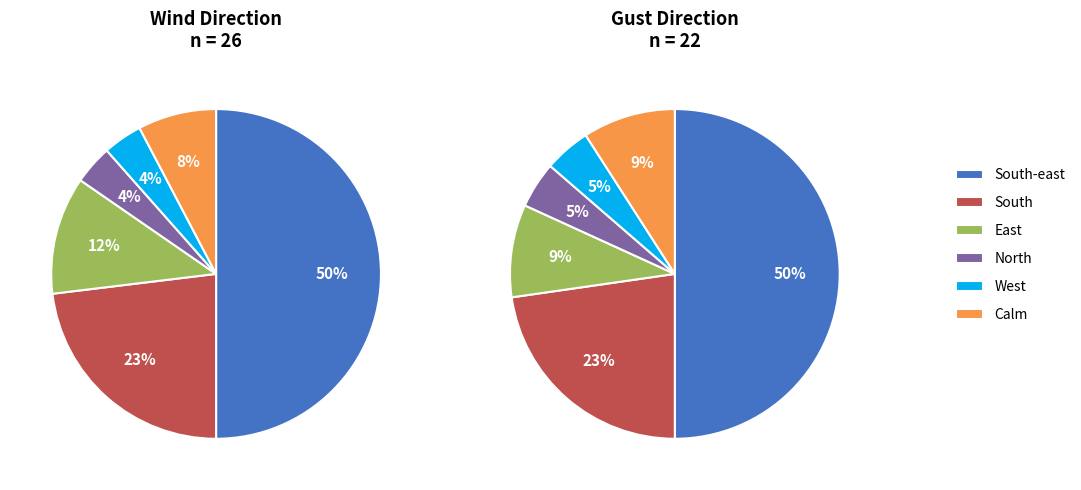

Is Calm the majority of the pie?

No